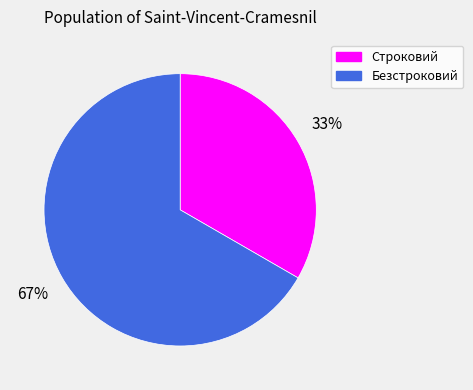

What is the ratio of the value at Строковий to the value at Безстроковий?

0.5